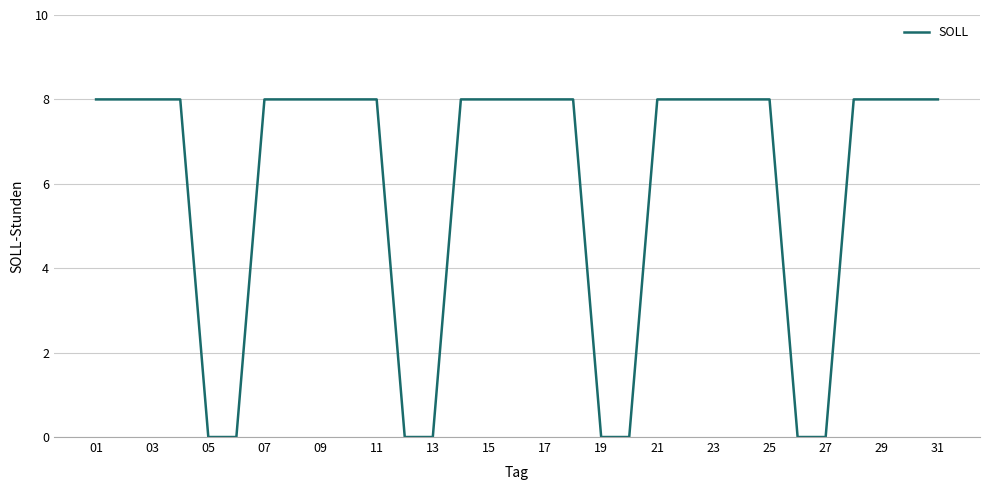

What is the difference between the maximum and minimum values?

8